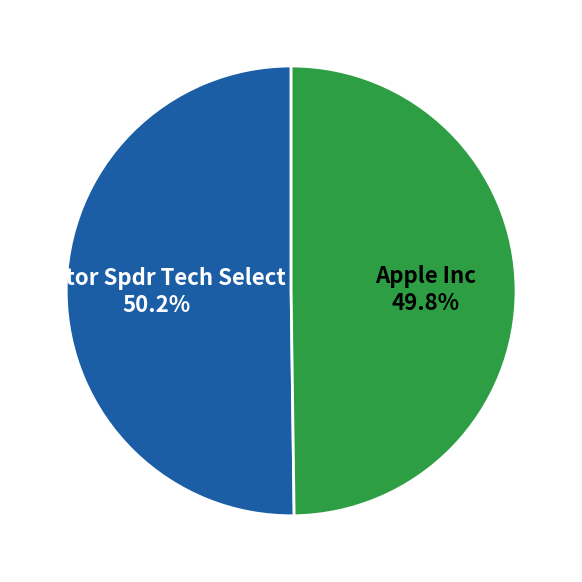

Does any single category account for the majority?

Yes